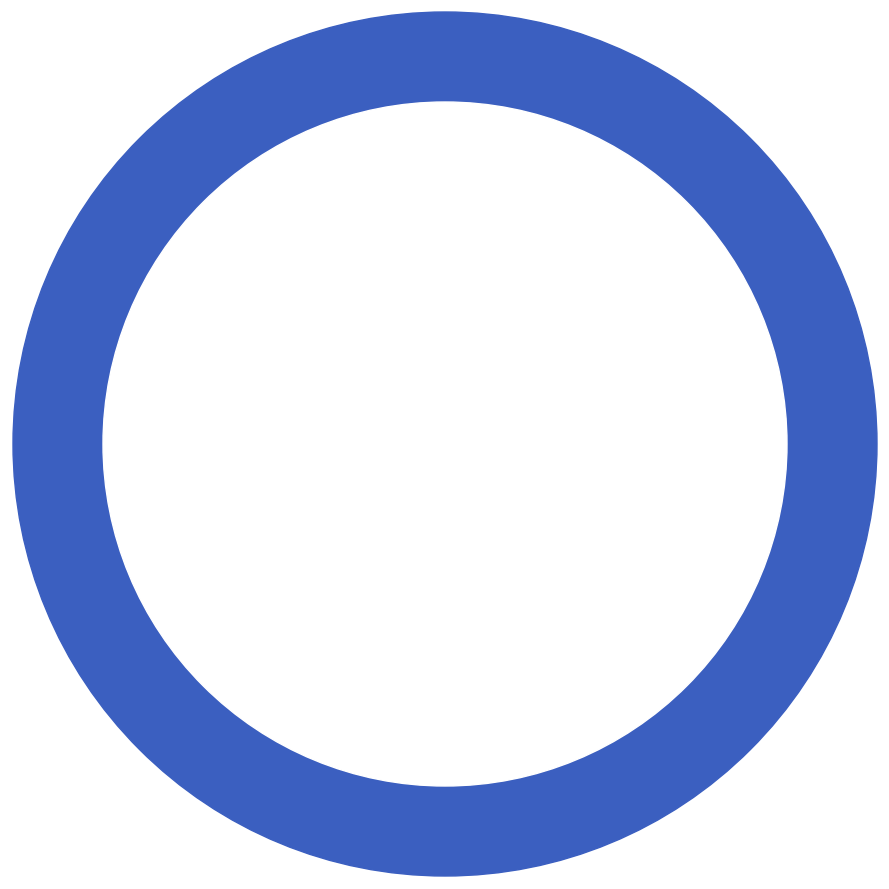

How many slices are in this pie chart?

10